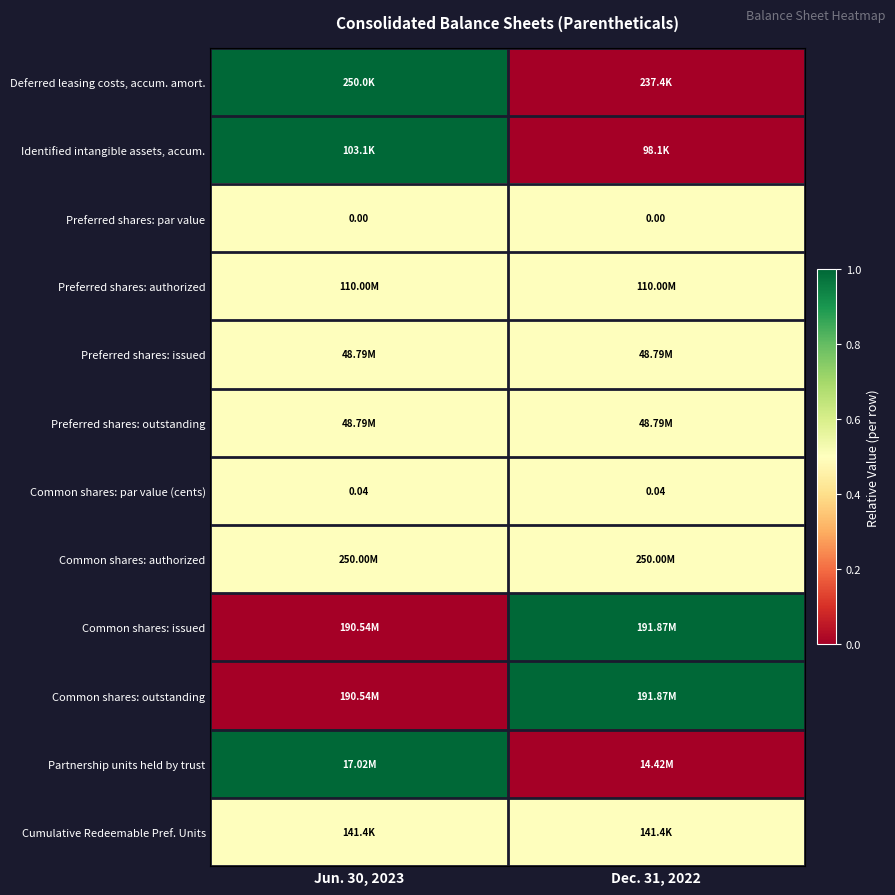

Rank the categories by Common shares: authorized value from highest to lowest.

Jun. 30, 2023, Dec. 31, 2022